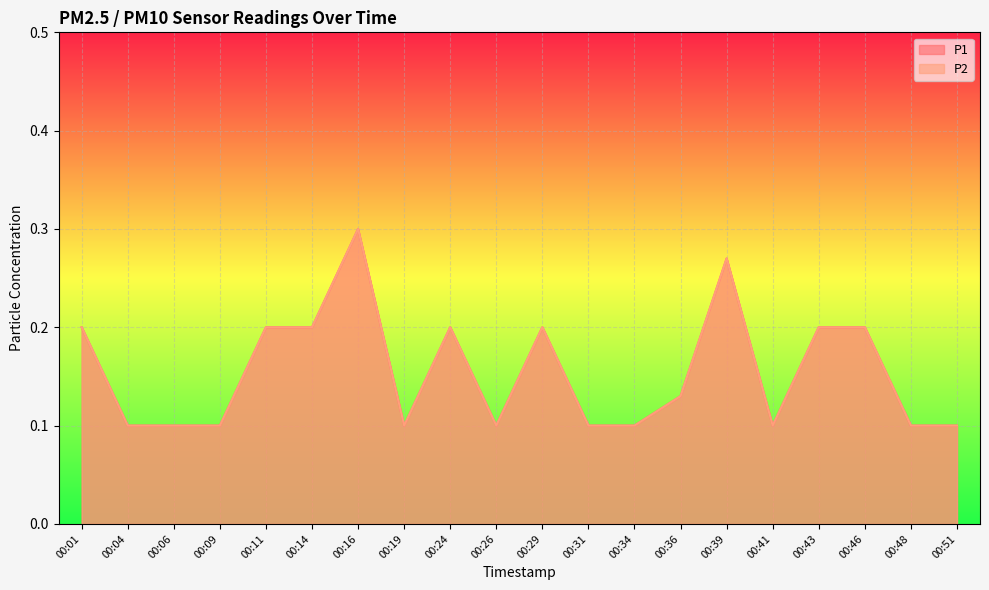

What is the value of the P2 point at the 7th from the left?

0.3